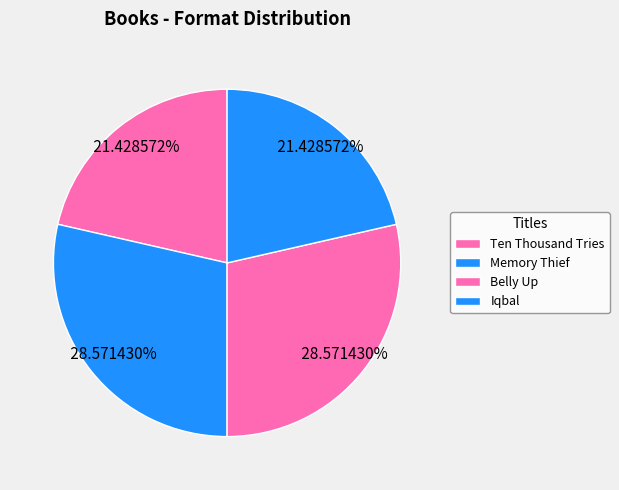

Count the number of slices in the pie.

4